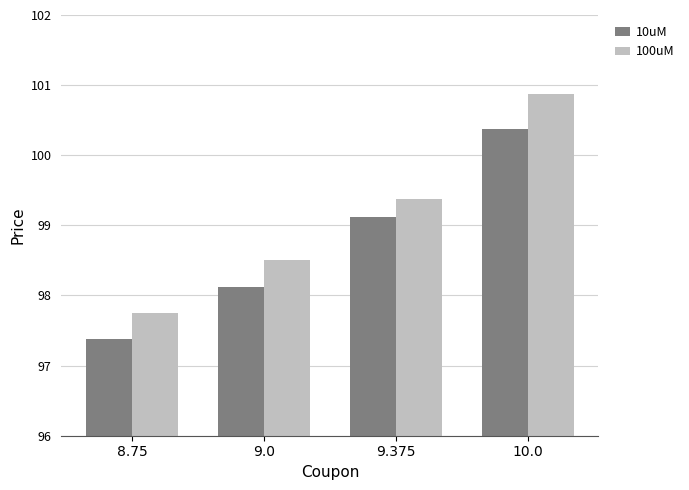

Reading right to left, what are all the values shown in this chart?

10uM: 100.4	99.1	98.1	97.4
100uM: 100.9	99.4	98.5	97.8